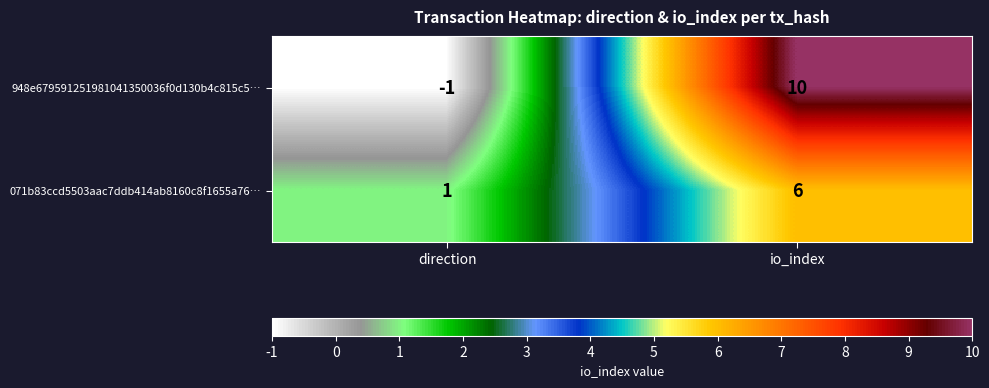

How many data points does each series have?

2